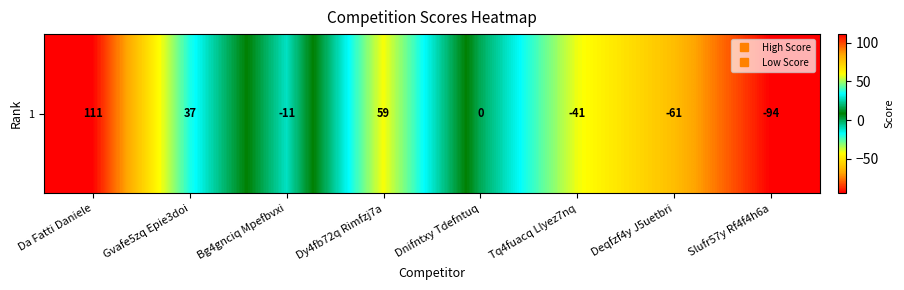

Between Bg4gnciq Mpefbvxi and Da Fatti Daniele, which is larger?

Da Fatti Daniele